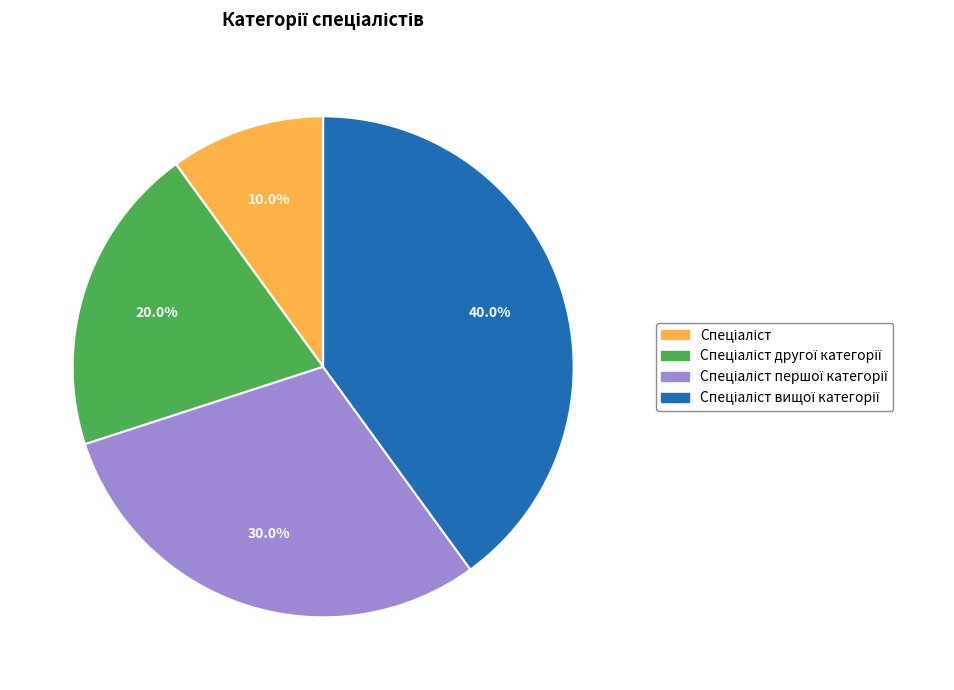

Is there any slice that represents more than half of the pie?

No